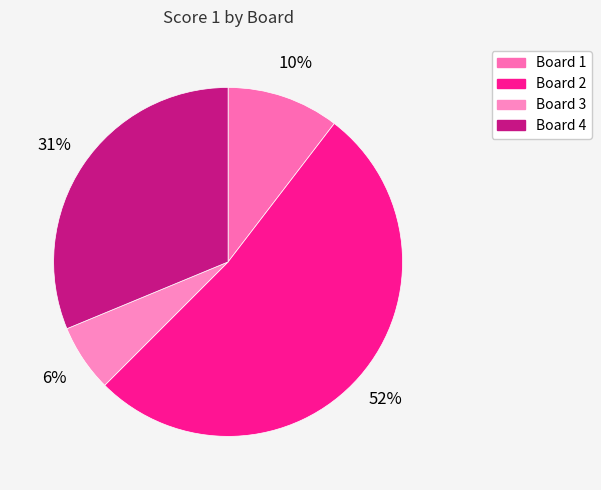

To the nearest percent, what portion does Board 1 represent?

10%